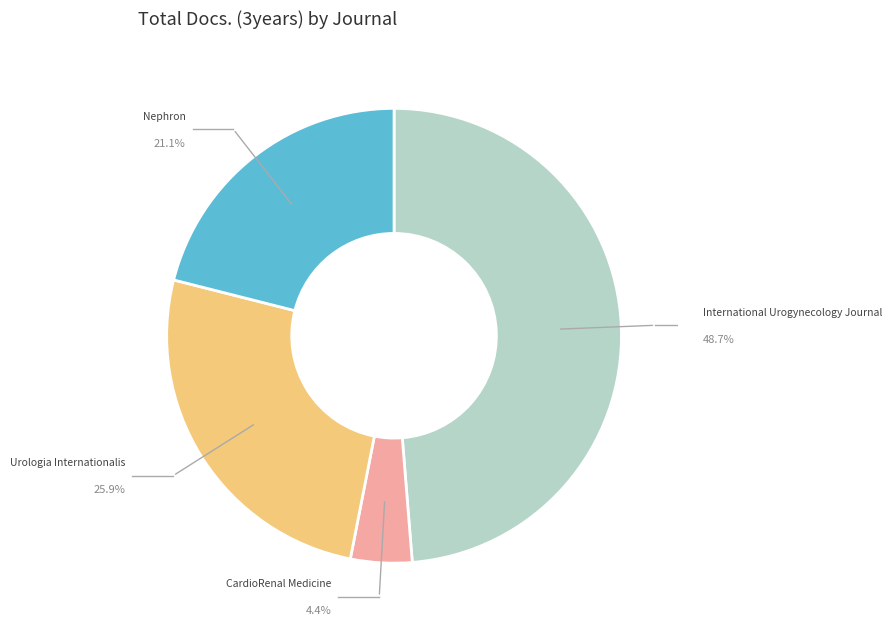

What percentage is the International Urogynecology Journal slice, to the nearest percent?

49%